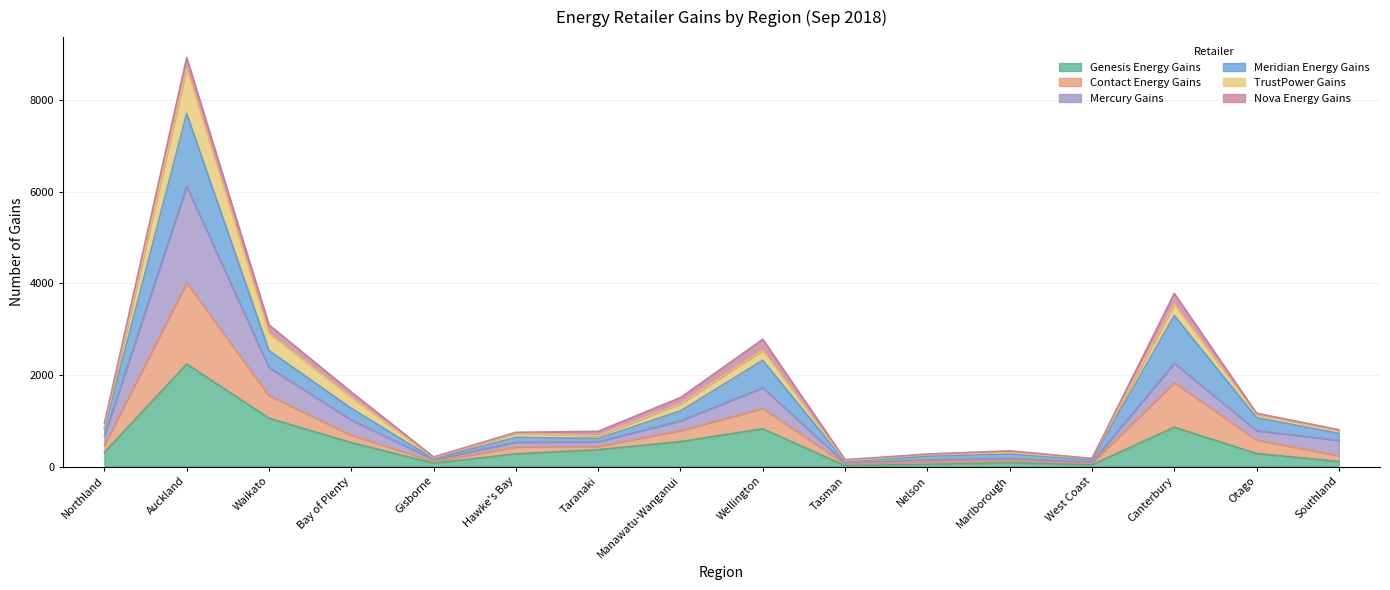

What position from the right is Southland?

1